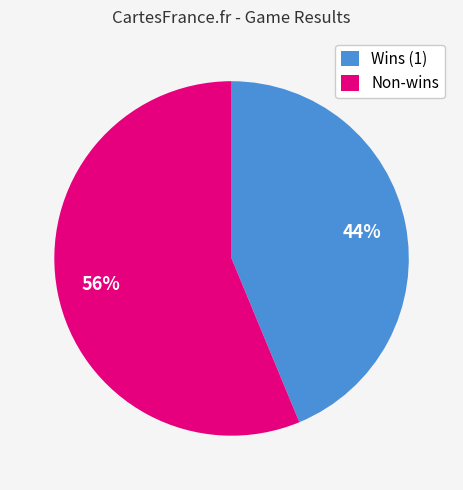

Does any single category account for the majority?

Yes